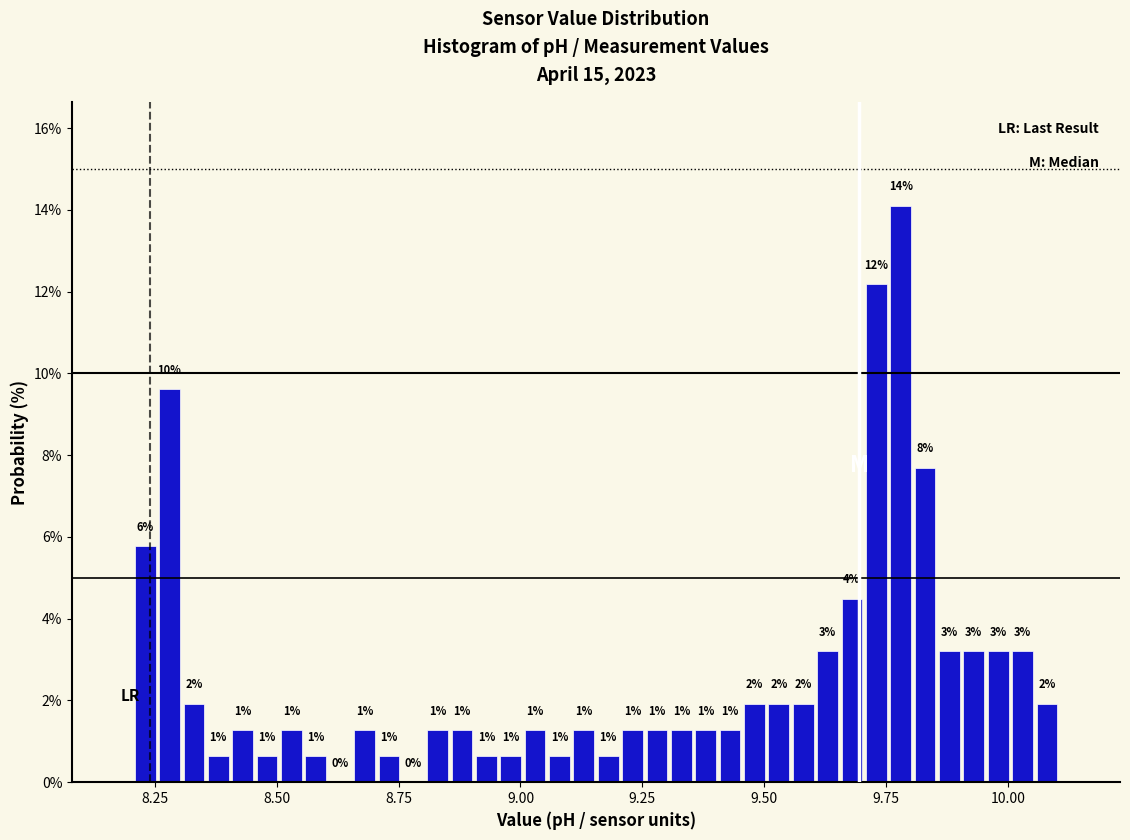

Around what value on the x-axis is the tallest bar? Give the approximate position of its centre, as read against the axis.

9.80